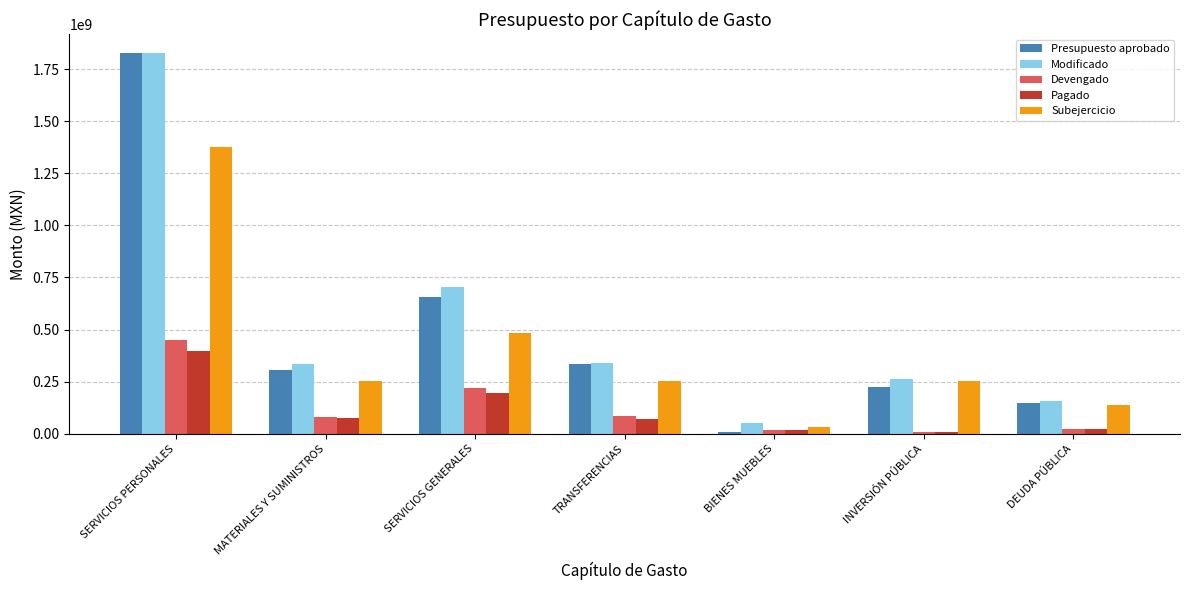

Which series changed the most between SERVICIOS GENERALES and TRANSFERENCIAS?

Modificado